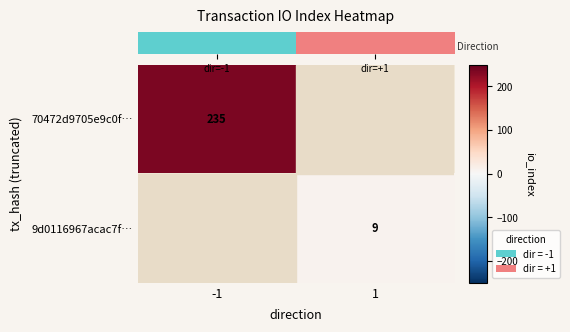

At 1, list the series in order from largest to smallest.

row_0, row_1